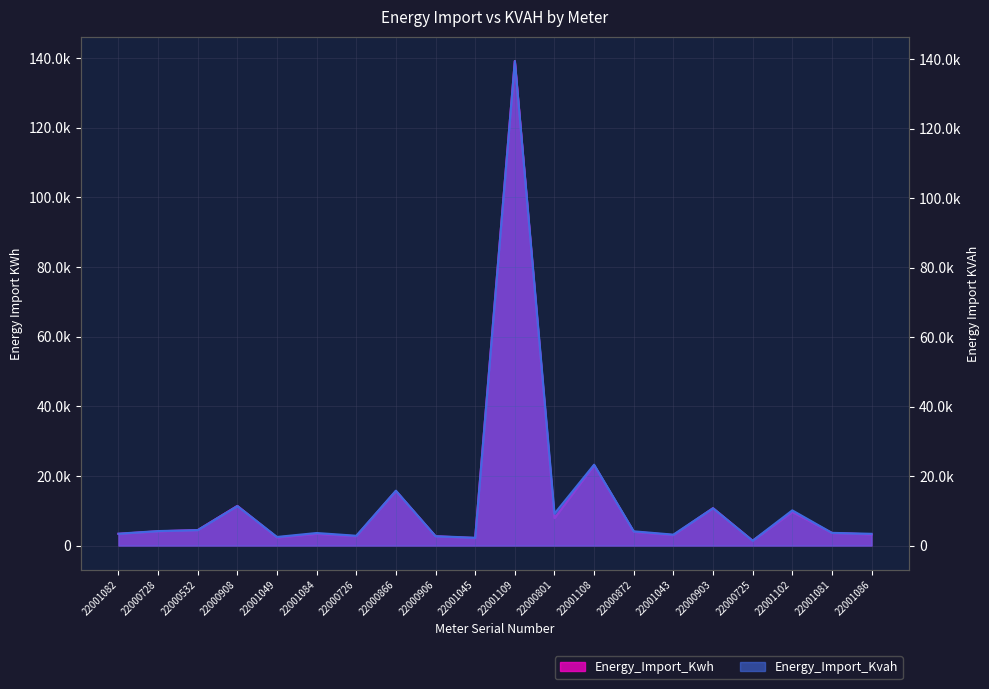

What are all the series names shown in the legend?

Energy_Import_Kwh, Energy_Import_Kvah